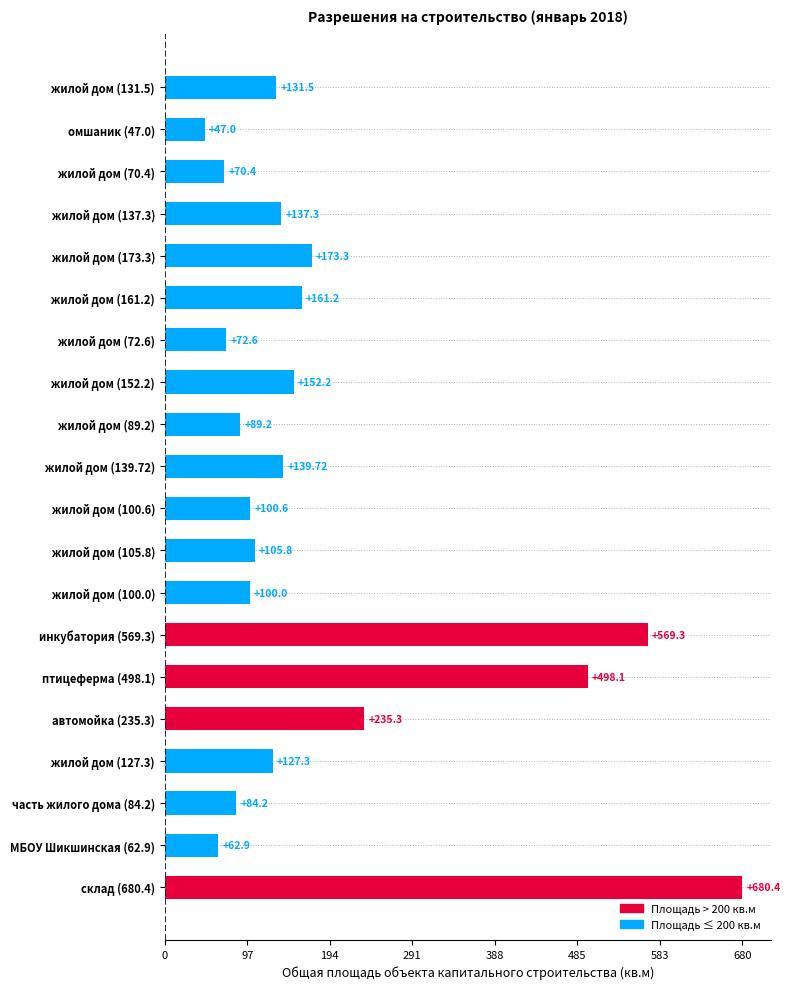

Are the bars horizontal?

Yes